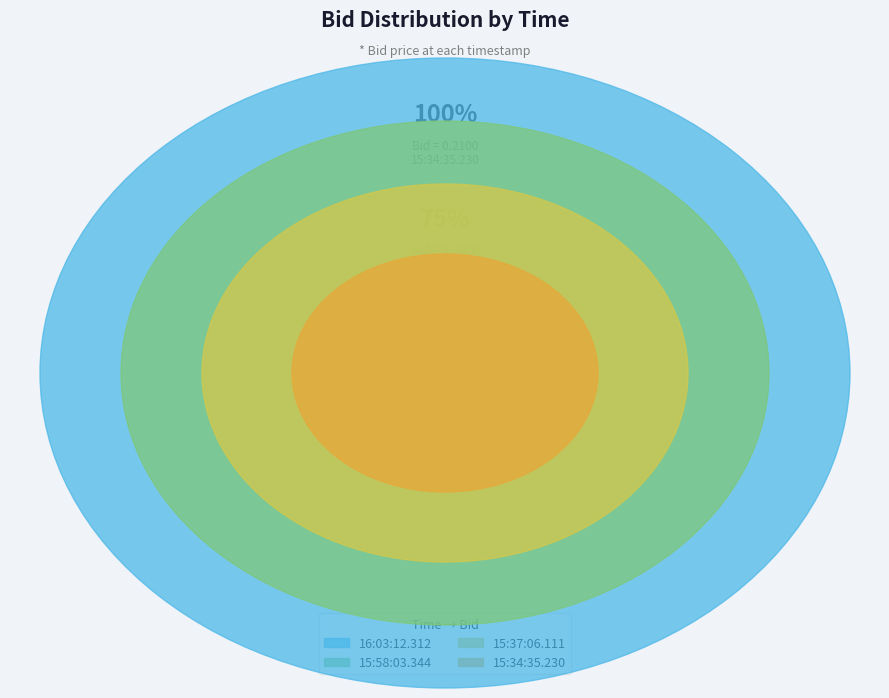

Is there a majority slice in this chart?

No